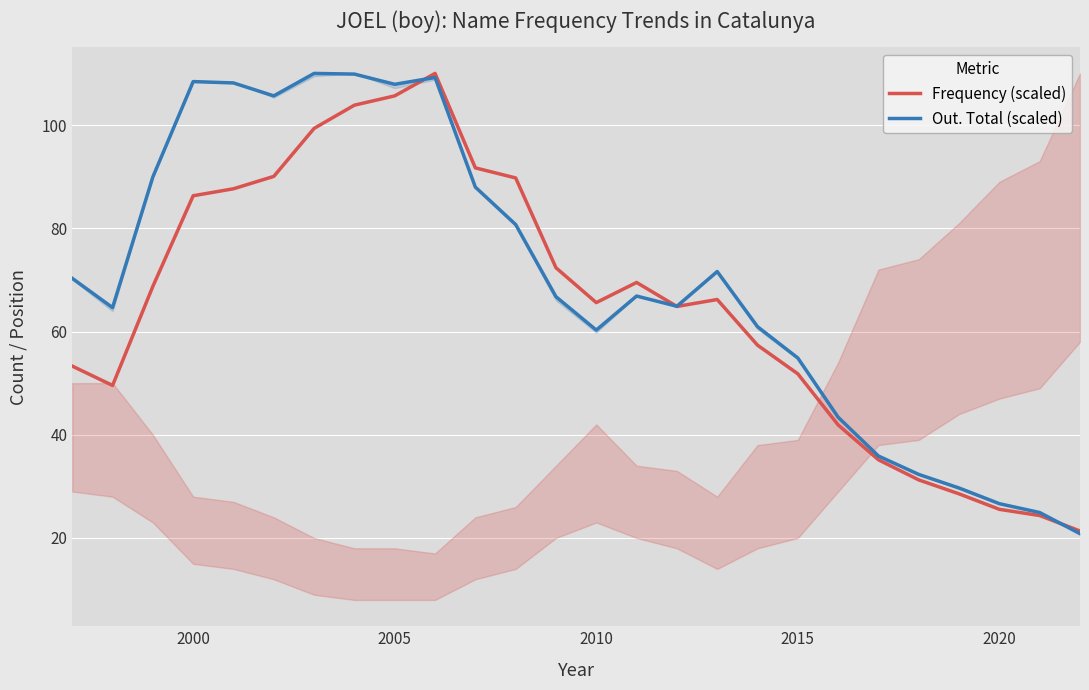

What are all the series names shown in the legend?

Frequency (scaled), Out. Total (scaled)